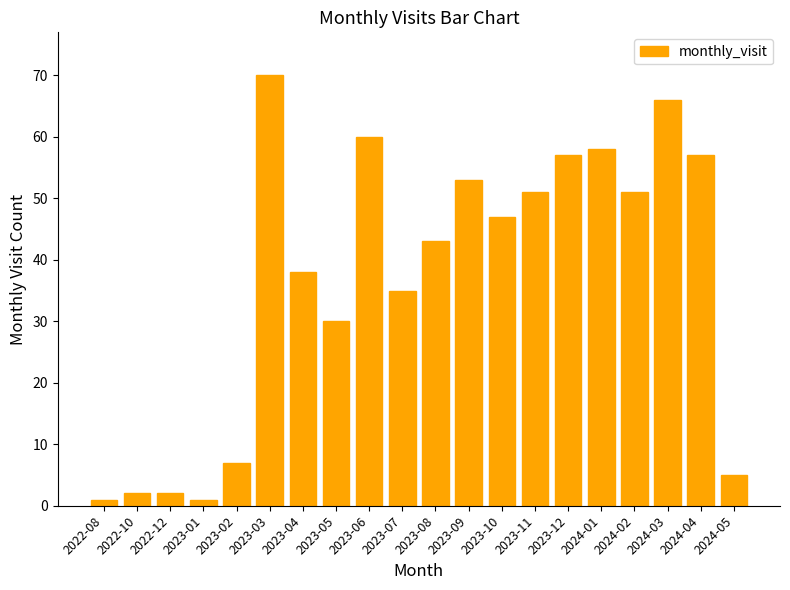

Does the chart contain any negative values?

No